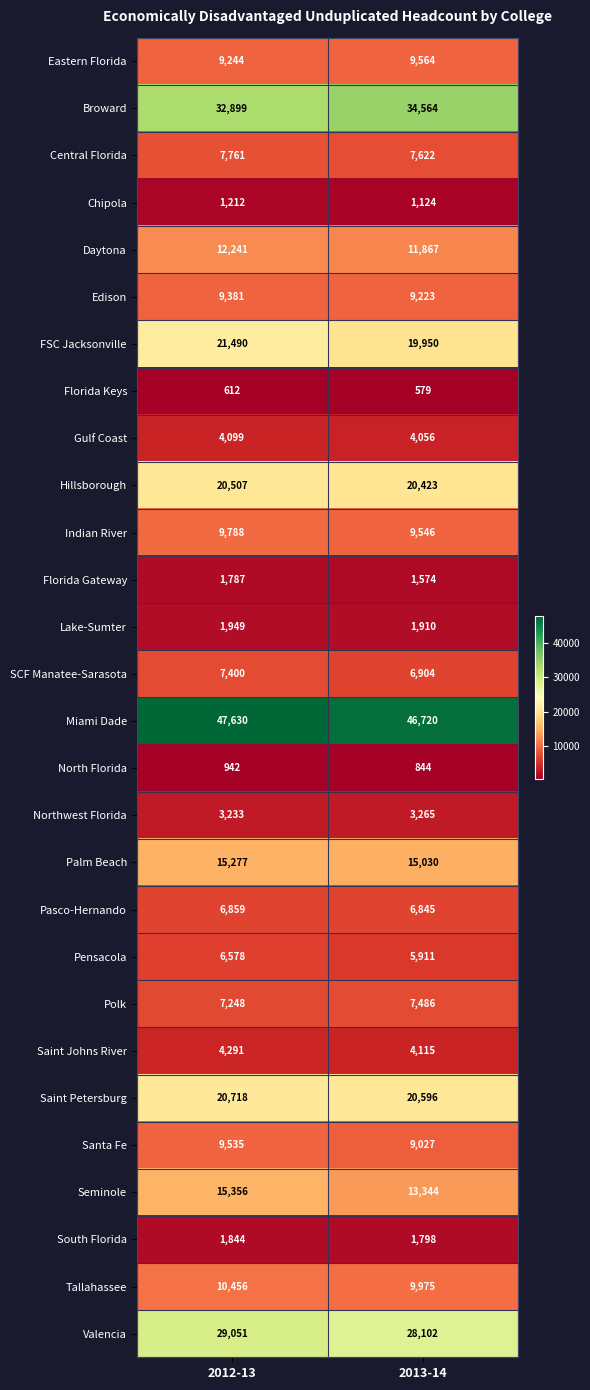

What is the spread (max minus min) of values at 2012-13?

47018